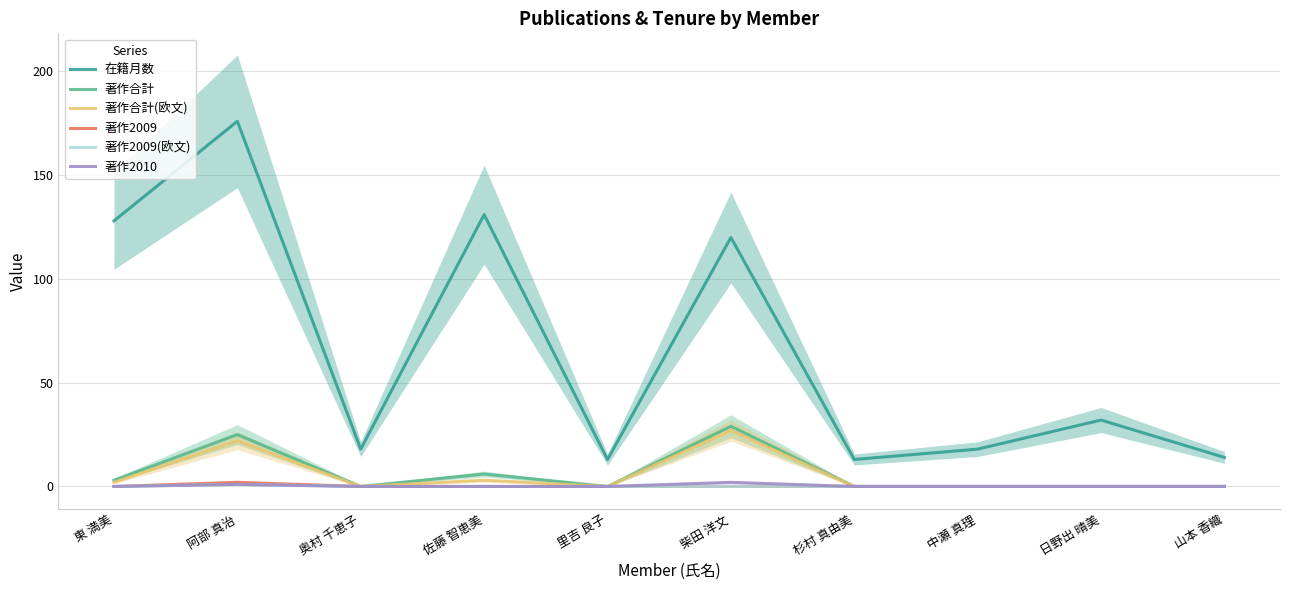

At which label does 在籍月数 first exceed 32?

東 満美